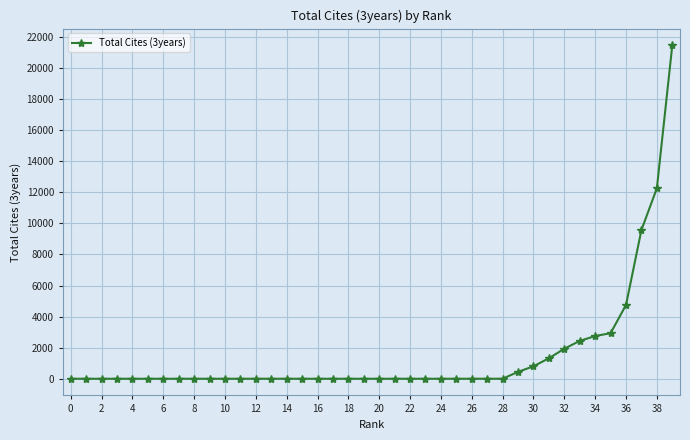

What is the average value?

1517